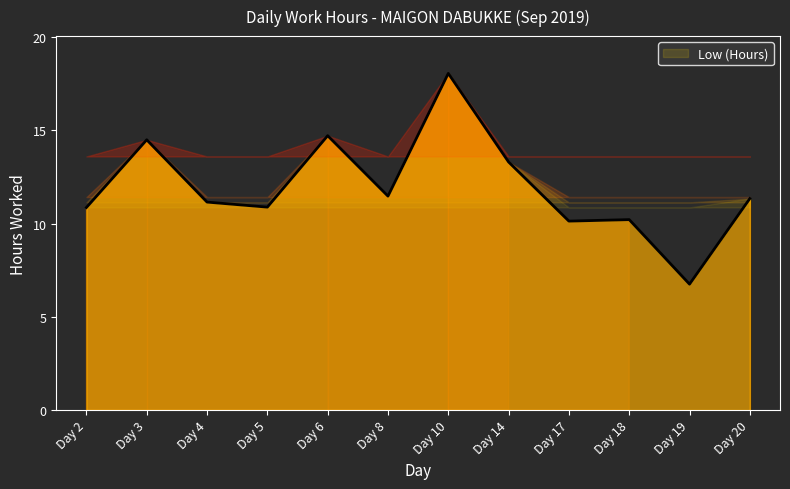

Does the chart display data point markers on the line(s)?

No